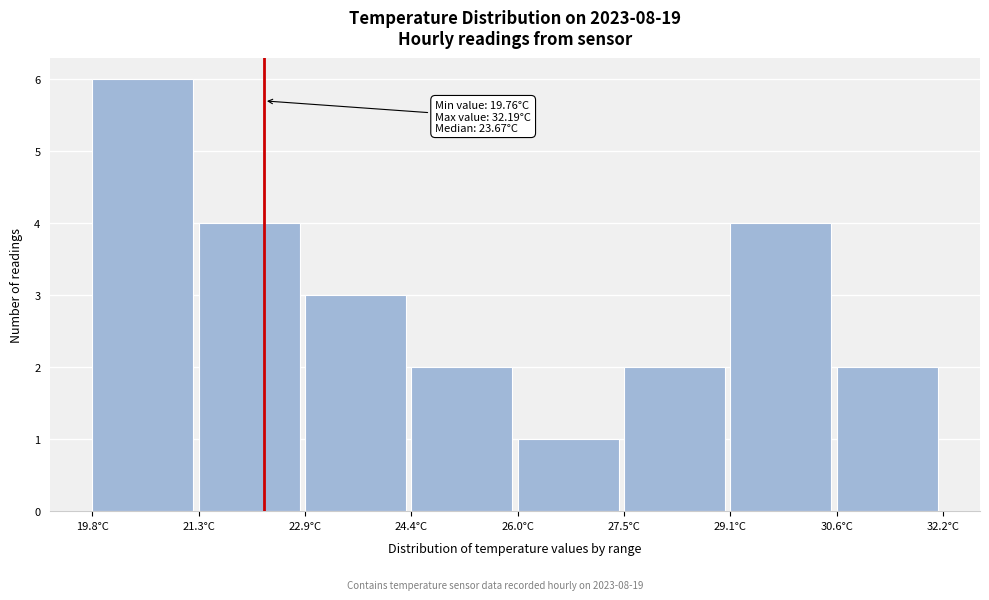

Which range on the x-axis has the tallest bar?

19.8 to 21.4